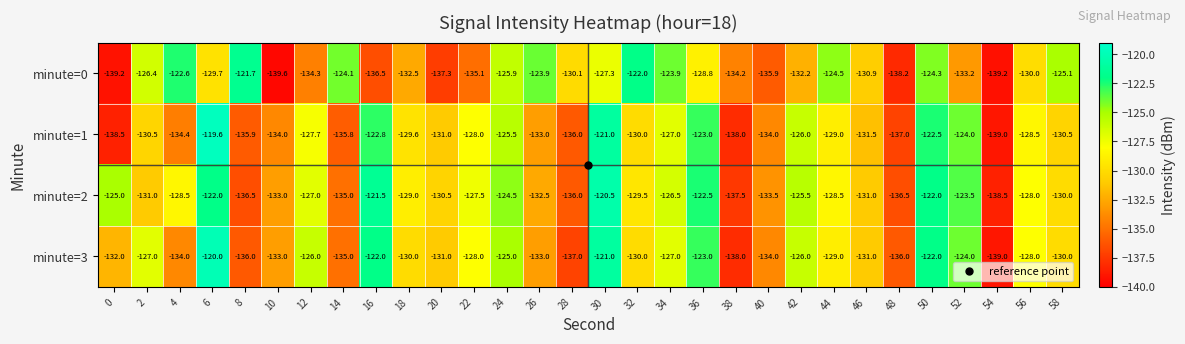

What is the maximum value for minute=2?

-120.5